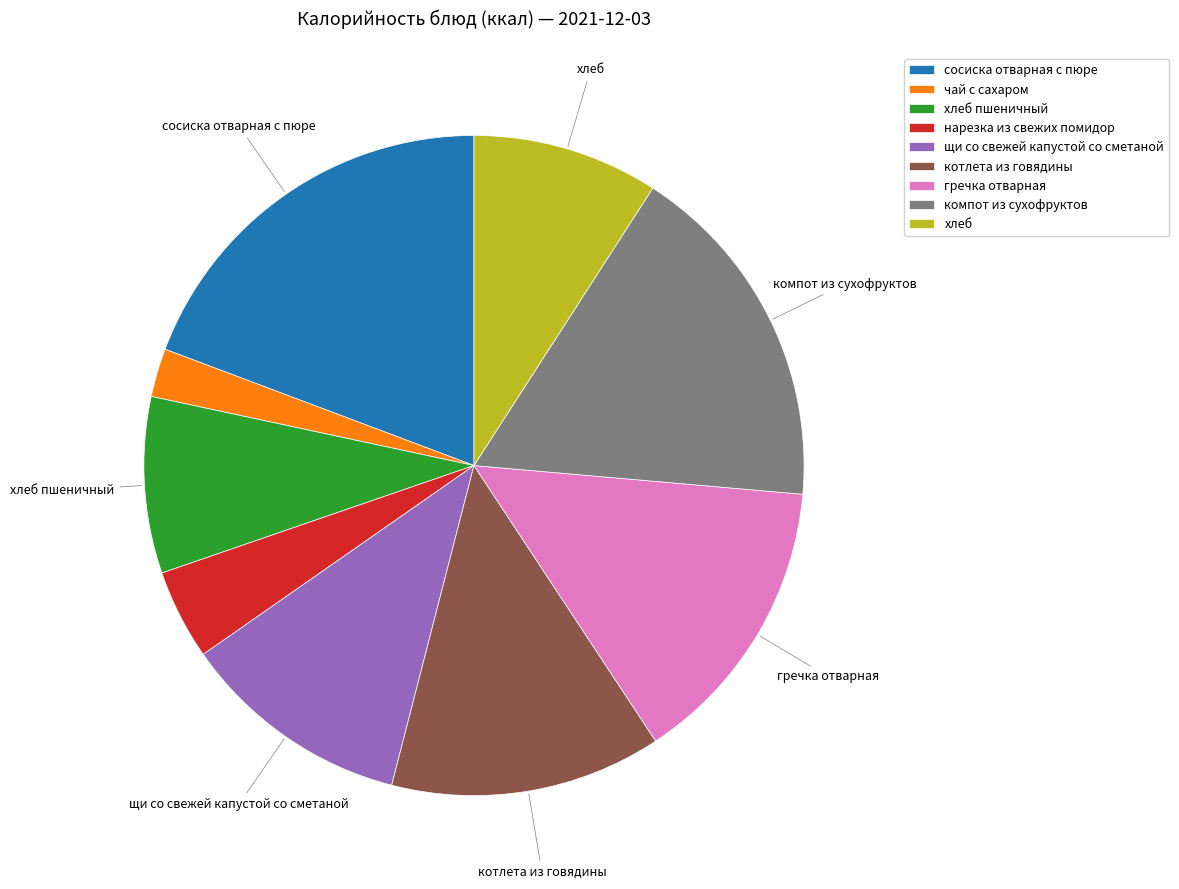

Does any single category account for the majority?

No